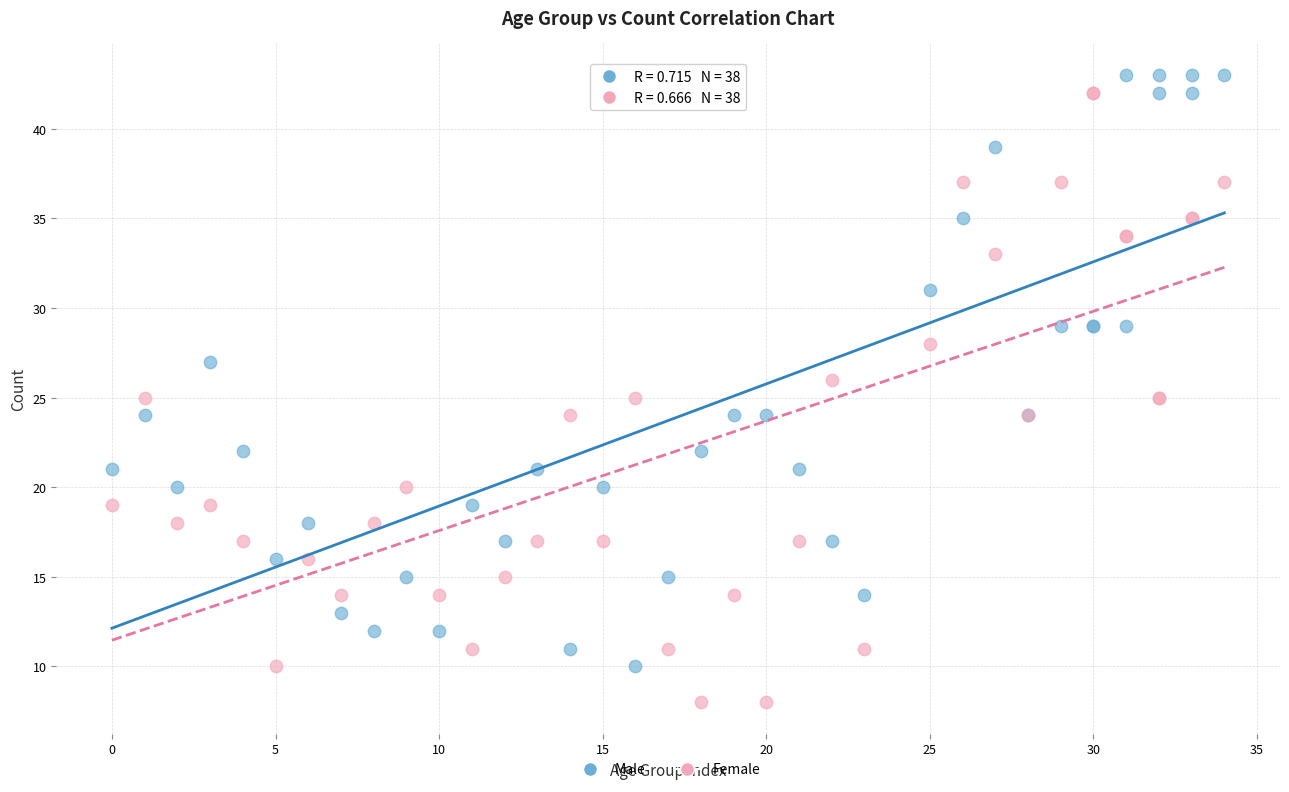

Which series has the largest Y range (max minus min)?

Female